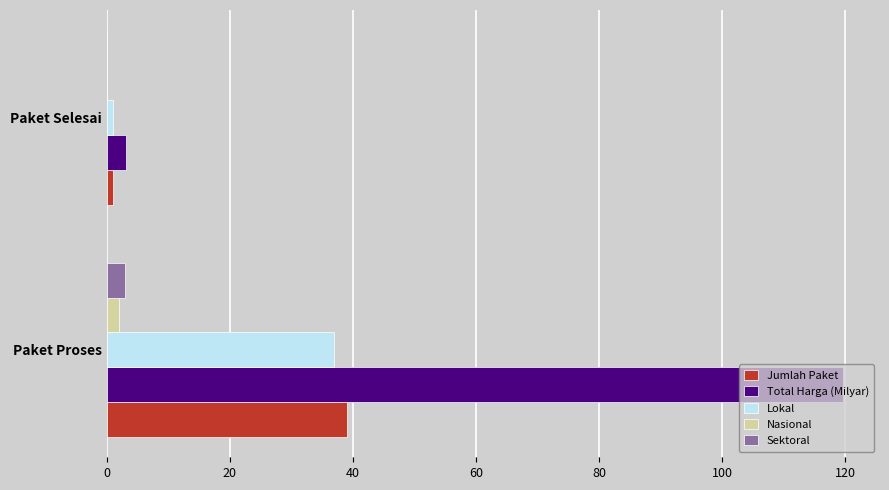

Is it true that Total Harga (Milyar) equals 119.7 at Paket Proses?

True